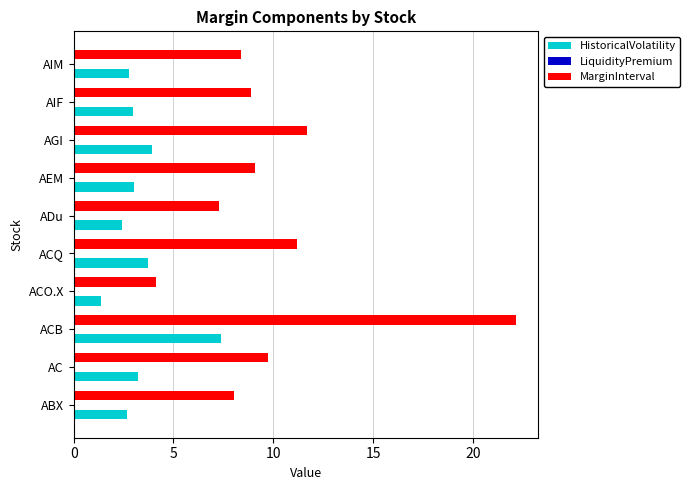

Which series has the largest total across all categories?

MarginInterval